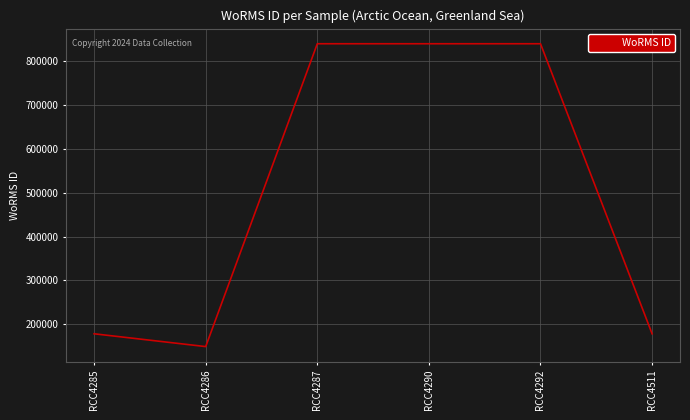

Does the chart display data point markers on the line(s)?

No